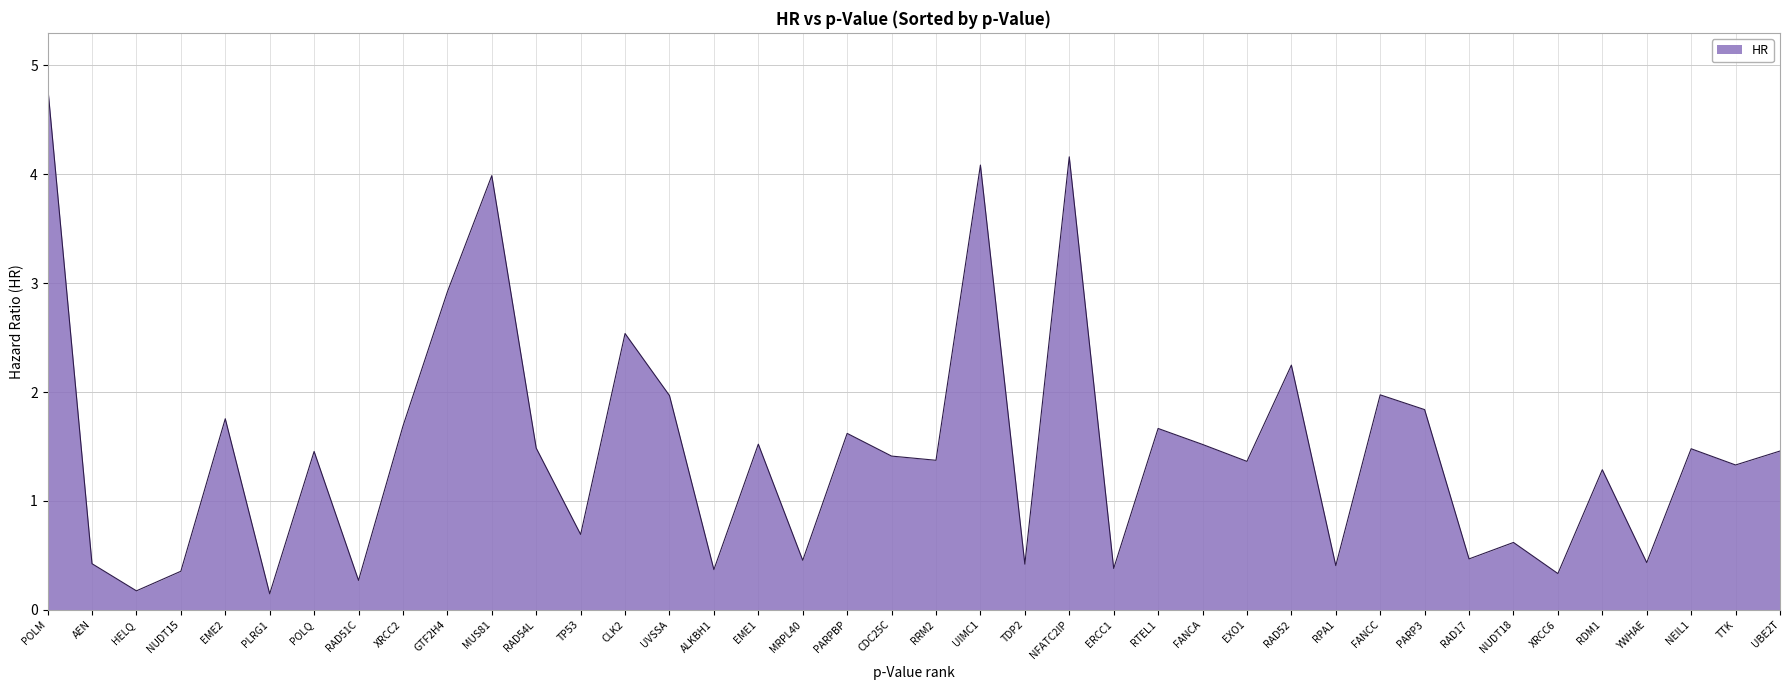

True or false: the data shows 0.3 at XRCC6.

True